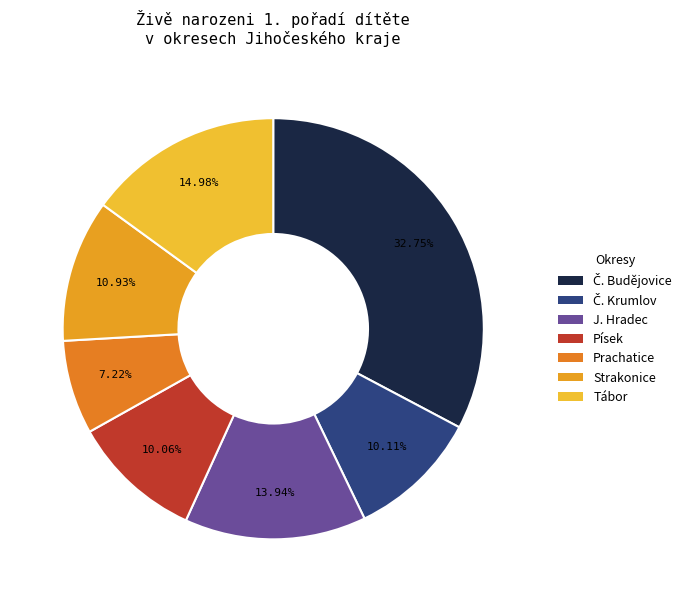

How many slices are in this pie chart?

7